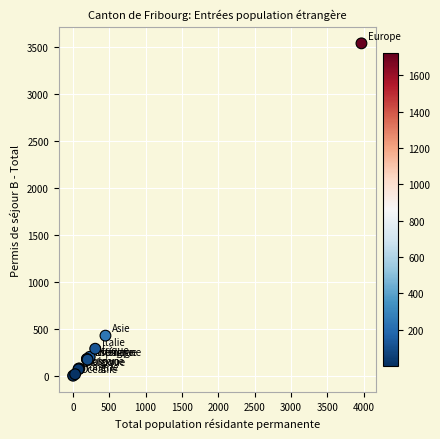

What Y value in the scatter plot is closest to 1771?

430